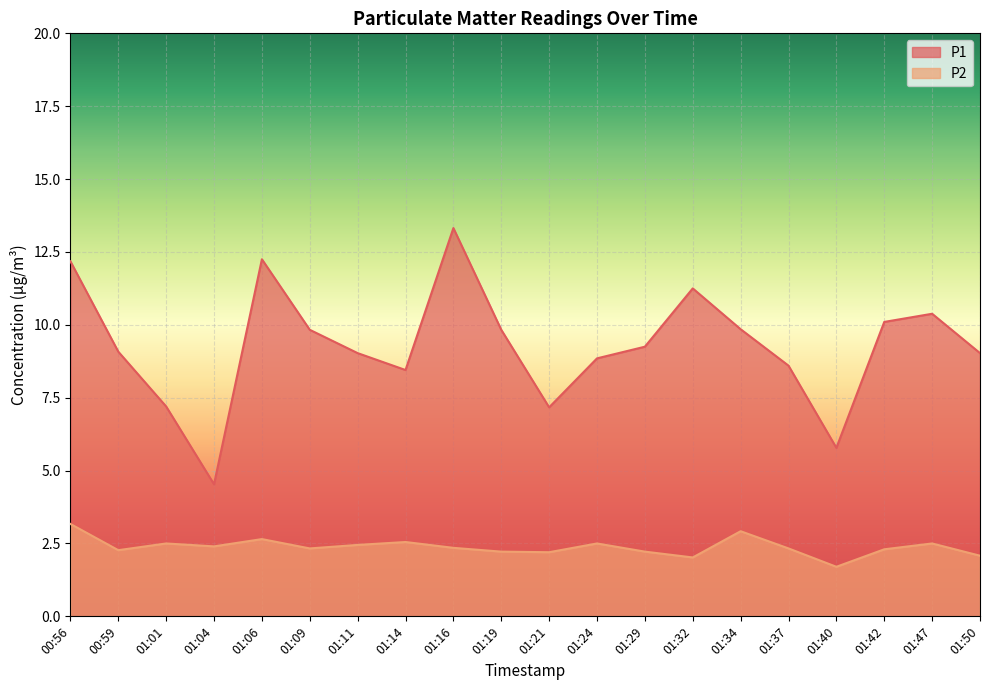

Which has a higher value, 01:29 or 01:50?

01:29